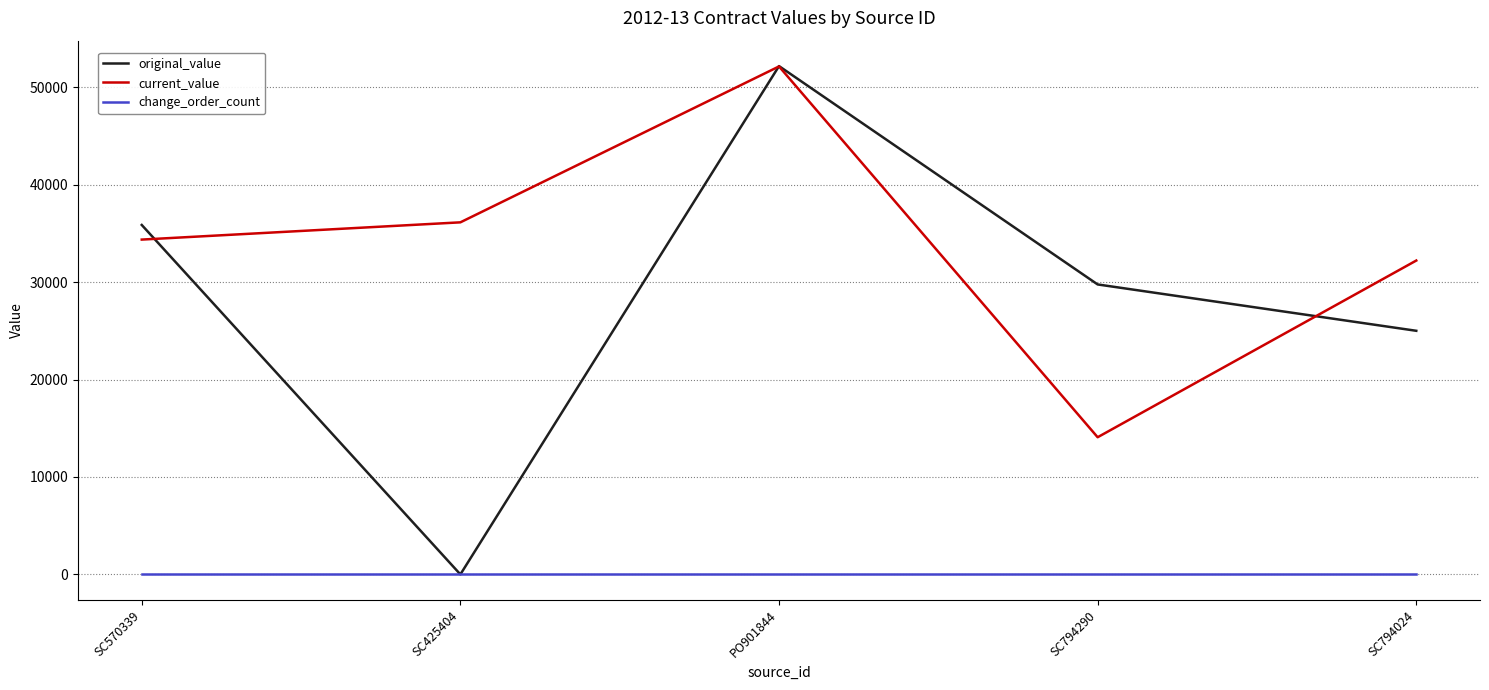

What is the difference between the highest and lowest values at SC794024?

32208.0